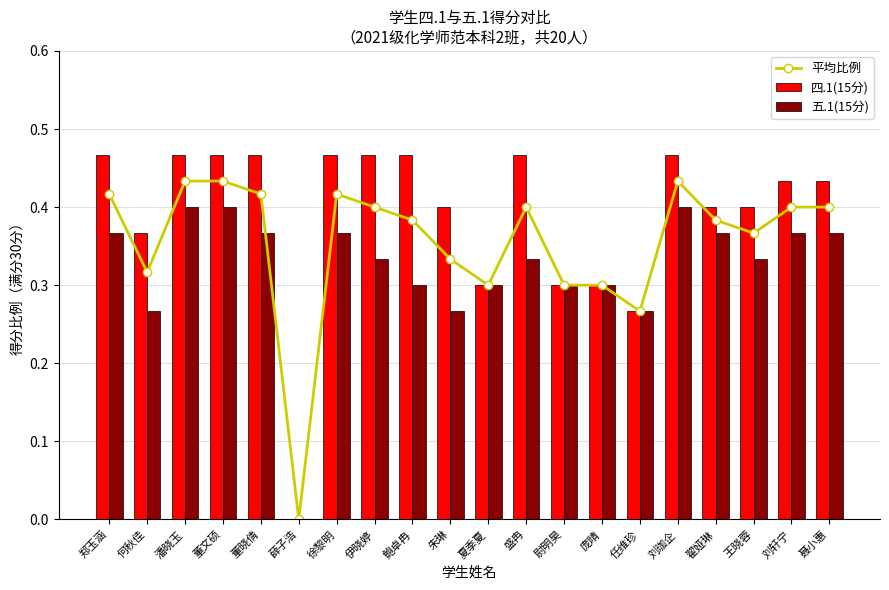

At which label does 五.1(15分) reach its minimum?

薛子浩